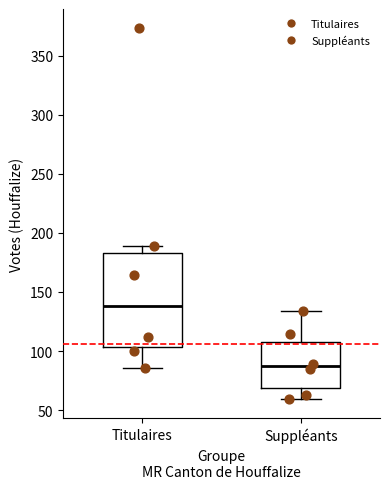

Reading left to right, read every box against the y-axis: the position of its median line, the range the box covers, and the ends of its whiskers. The values are not printed on the chart, so give them approximately, as read against the axis.

Titulaires: median 140, box 105 to 185, whiskers 85 to 190
Suppléants: median 85, box 70 to 110, whiskers 60 to 135